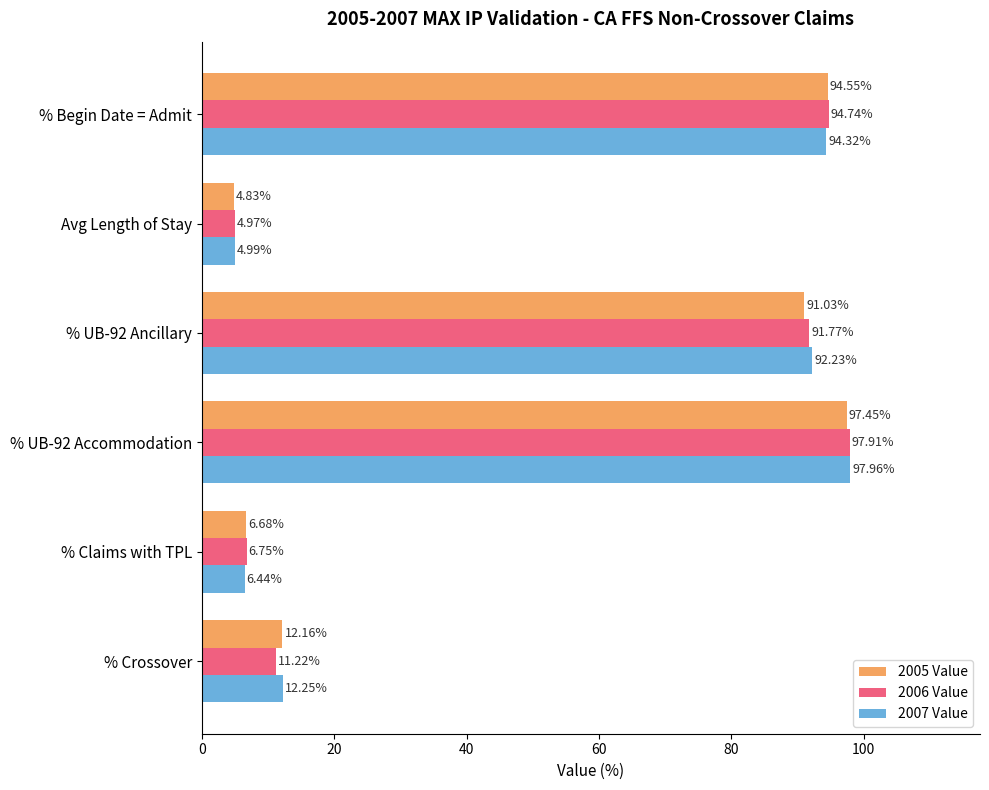

What is the sum of all 2006 Value values?

307.4